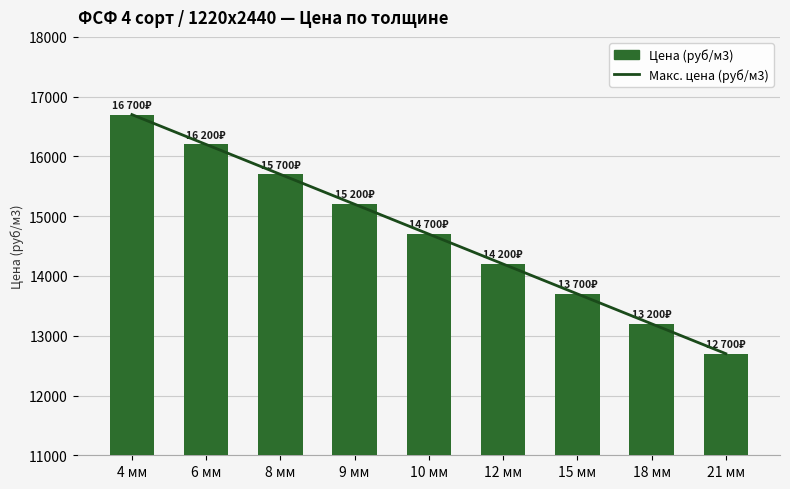

True or false: Макс. цена (руб/м3) has a value of 12700 at 21 мм.

True